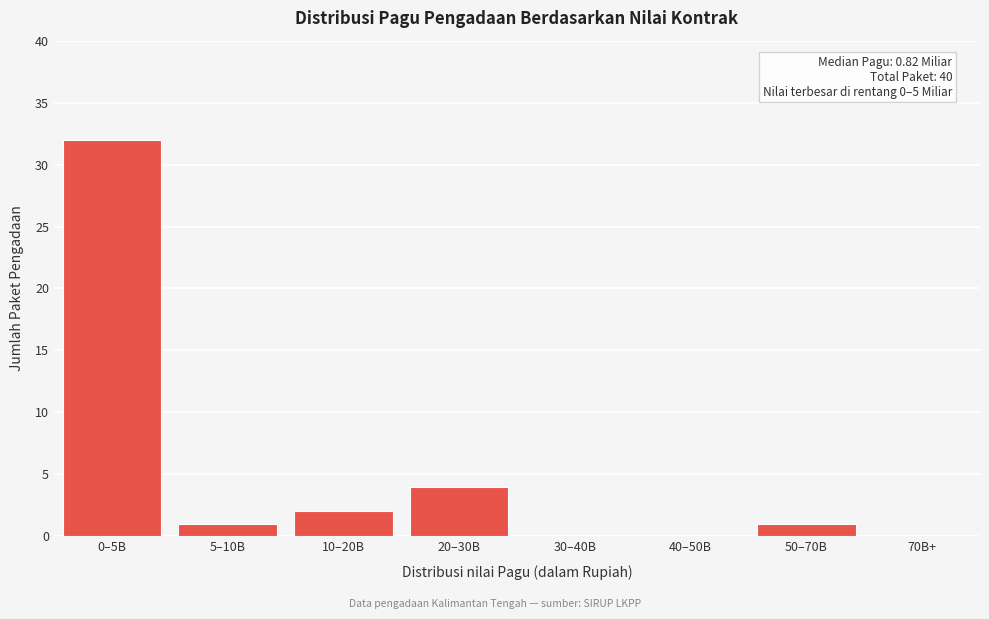

Reading right to left, list all the values displayed in this chart.

70B+=0	50–70B=1	40–50B=0	30–40B=0	20–30B=4	10–20B=2	5–10B=1	0–5B=32